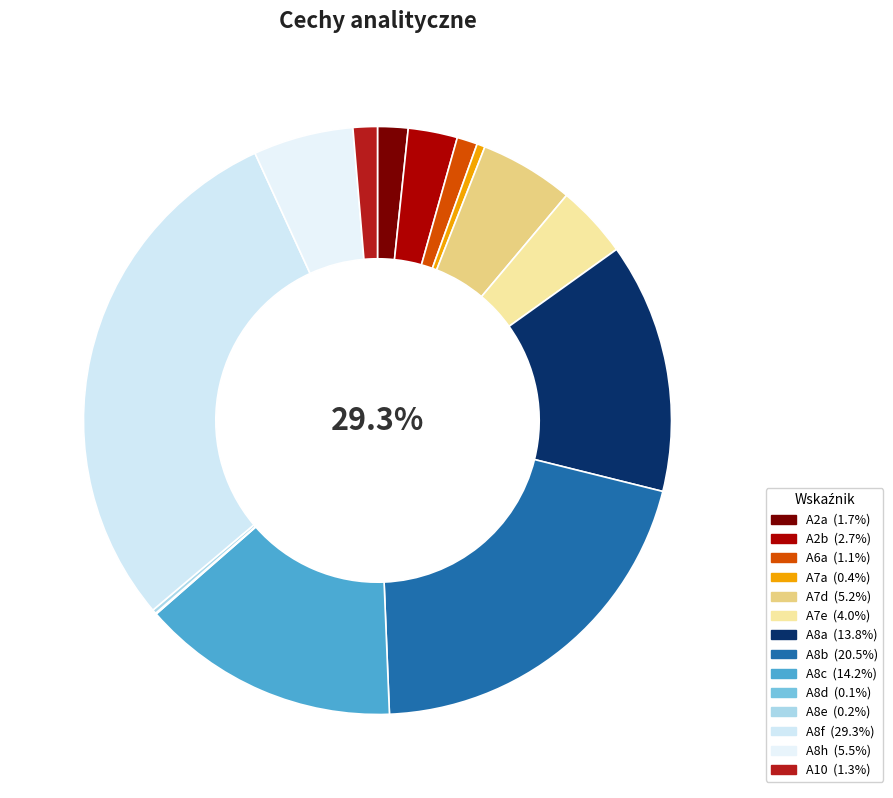

Is A2a the majority of the pie?

No